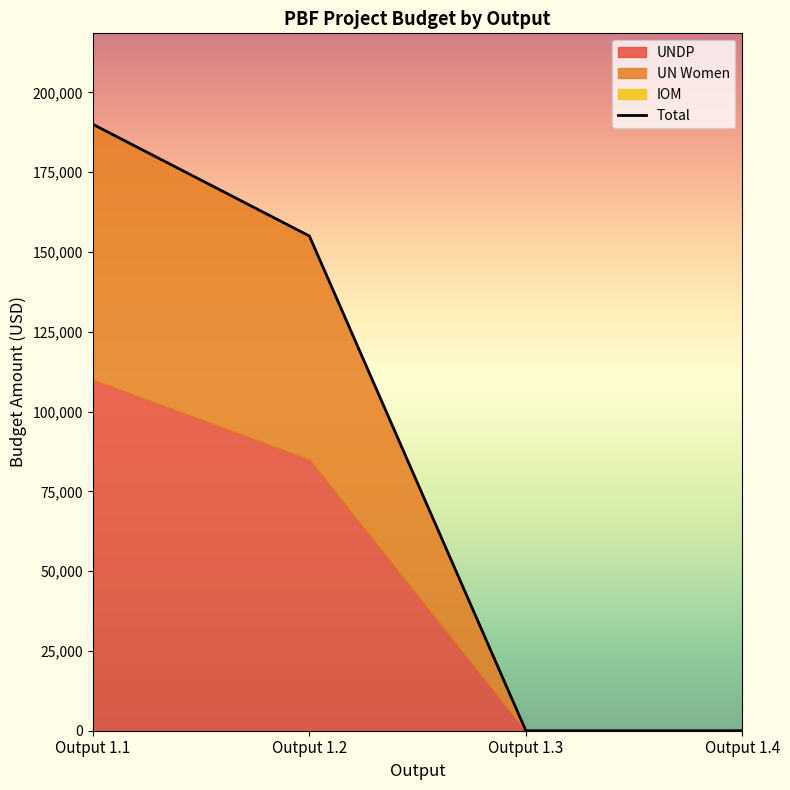

What are all the series names shown in the legend?

UNDP, UN Women, IOM